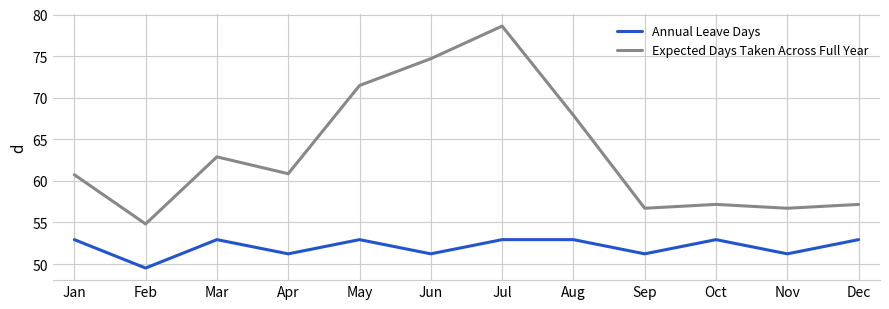

Which series has the widest spread of values?

Expected Days Taken Across Full Year